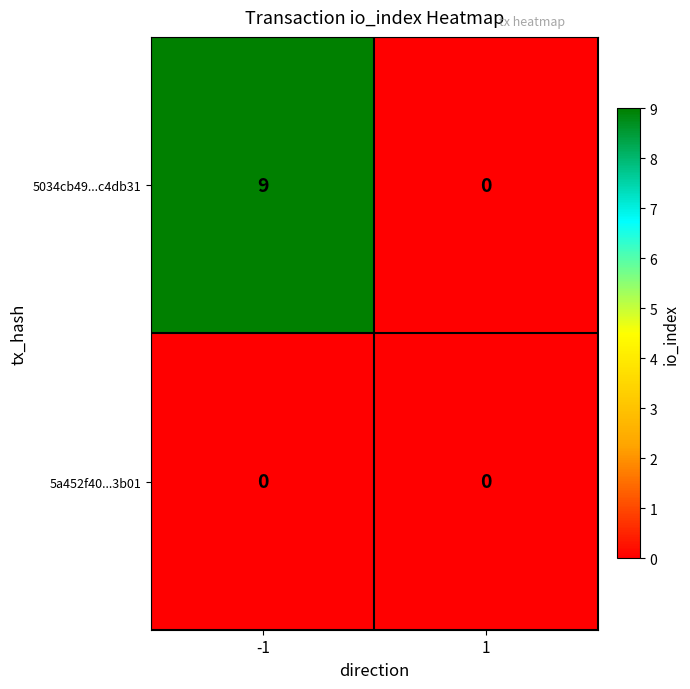

Which series has the largest range (max minus min)?

5034cb49...c4db31